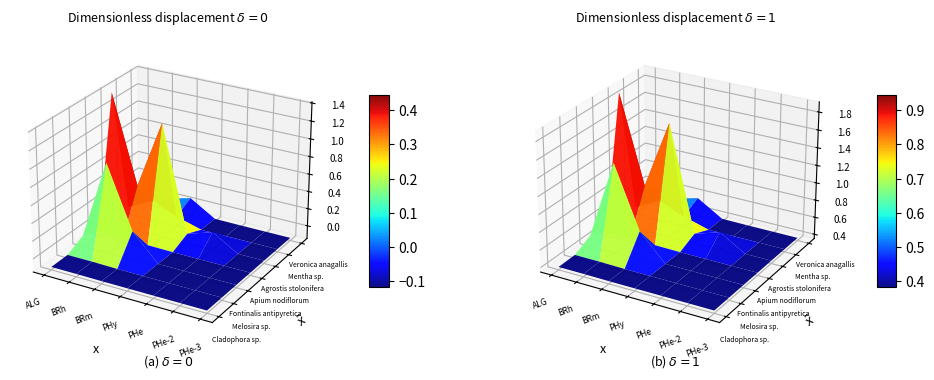

What is the spread (max minus min) of values at 2?

1.3